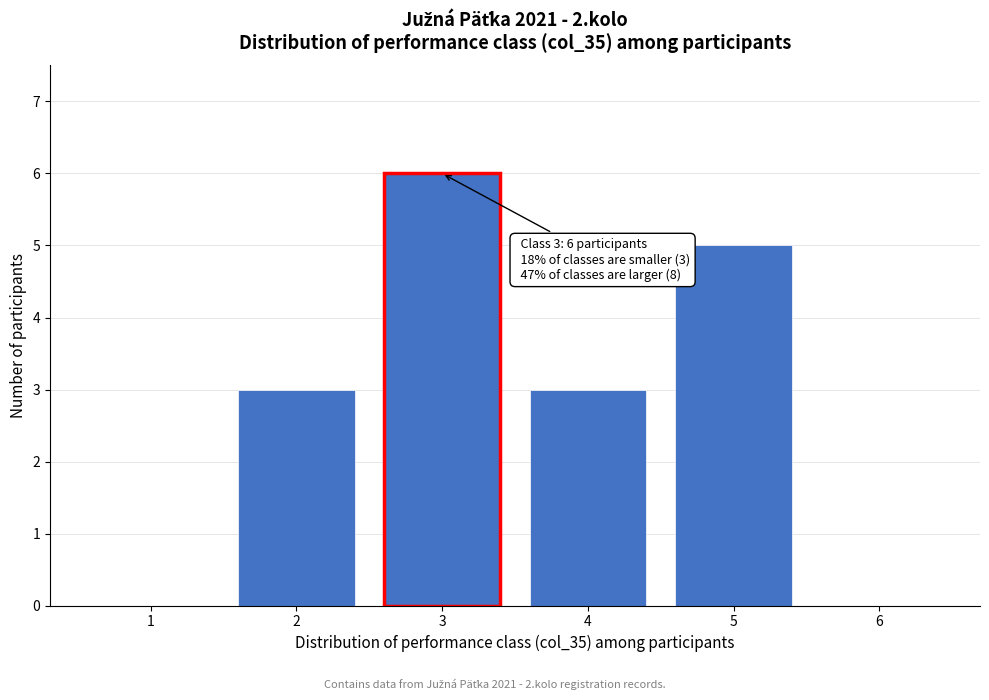

Over which range of the x-axis is the bar tallest?

2.5 to 3.5